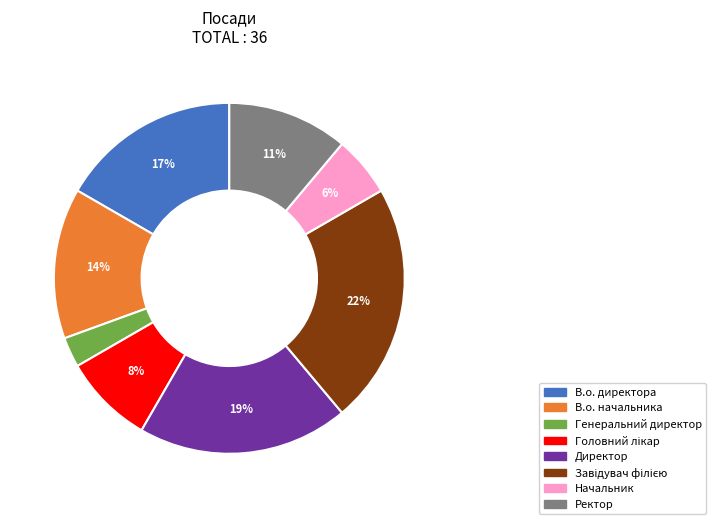

Which slice is the smallest?

Генеральний директор